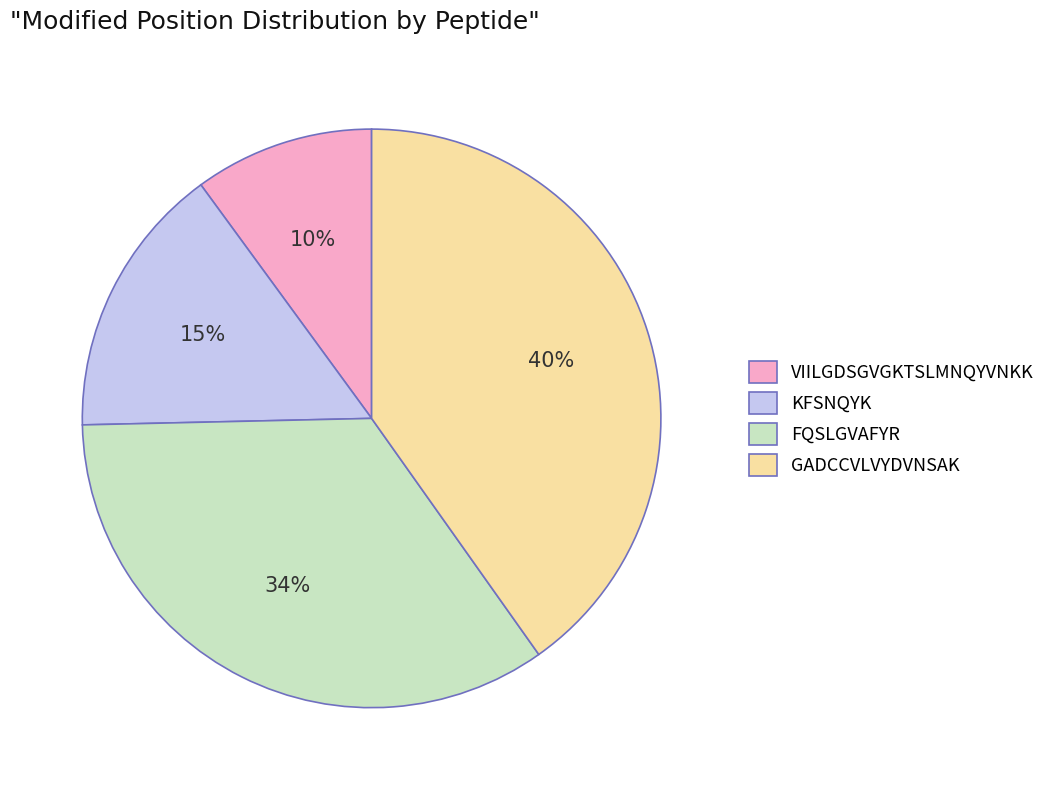

To the nearest percent, what is the difference between the VIILGDSGVGKTSLMNQYVNKK and GADCCVLVYDVNSAK slice percentages?

30%